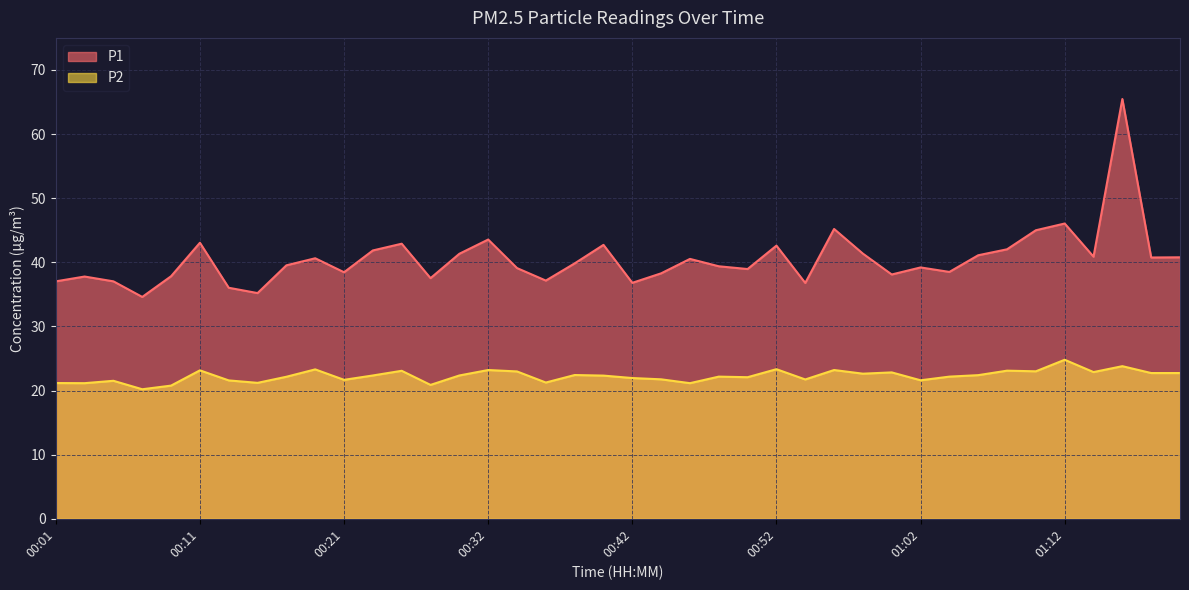

List the labels in order of P2 value, smallest first.

00:07, 00:09, 00:27, 00:03, 00:46, 00:01, 00:15, 00:36, 00:05, 00:13, 01:02, 00:21, 00:54, 00:44, 00:42, 00:50, 00:17, 00:48, 01:04, 00:40, 00:23, 00:30, 01:06, 00:38, 00:58, 01:18, 01:20, 01:00, 01:14, 00:34, 01:10, 00:25, 01:08, 00:11, 00:32, 00:56, 00:19, 00:52, 01:16, 01:12